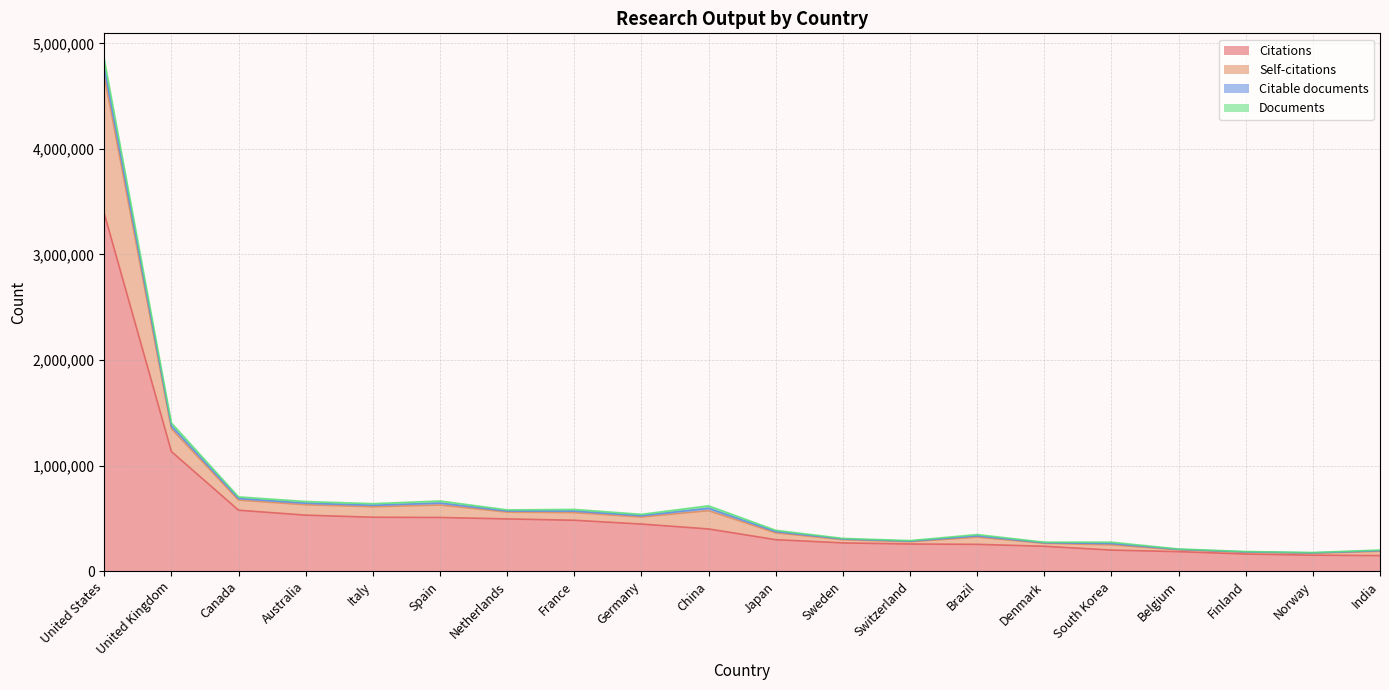

At which category does Documents reach its first local valley?

Italy